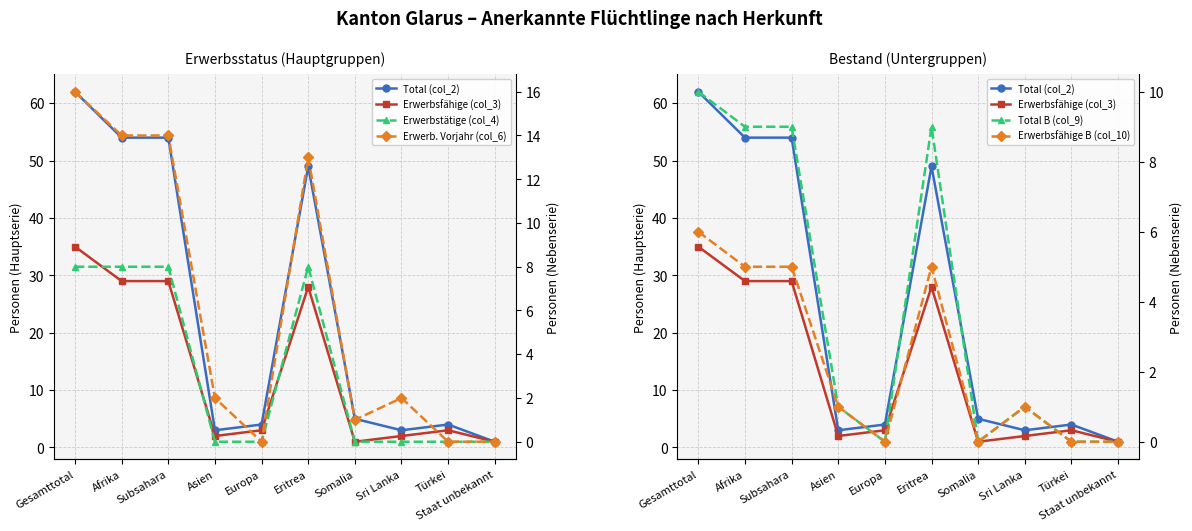

Rank the series at Sri Lanka from lowest to highest value.

Erwerbstätige (col_4), Total B (col_9), Erwerbsfähige B (col_10), Erwerbsfähige (col_3), Erwerb. Vorjahr (col_6), Total (col_2)